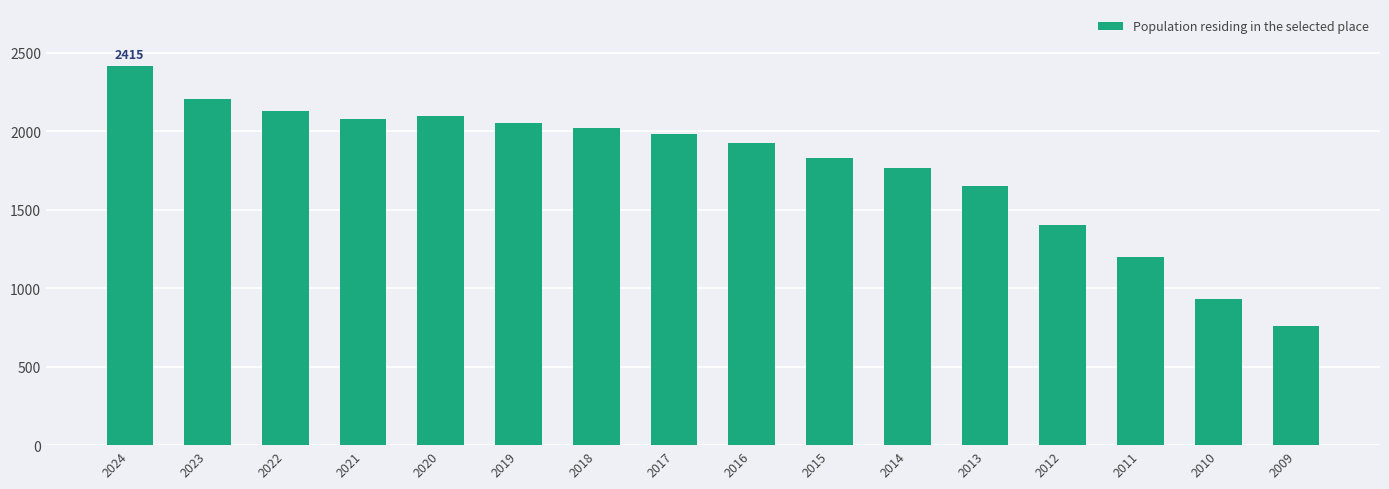

What is the change in value from 2022 to 2019?

-71